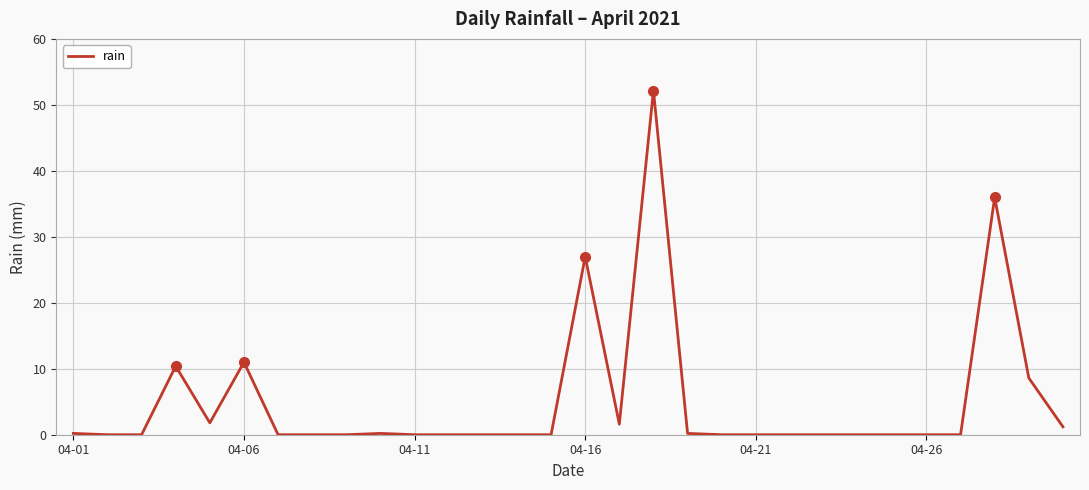

What is the difference between the maximum and minimum values?

52.2